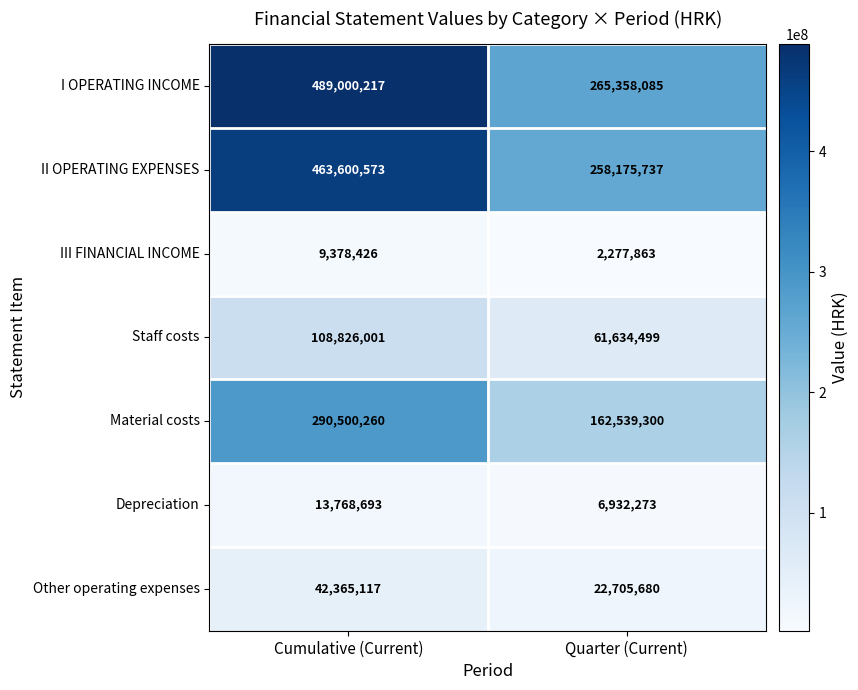

What is the difference between the maximum and minimum values in the Material costs series?

127960960